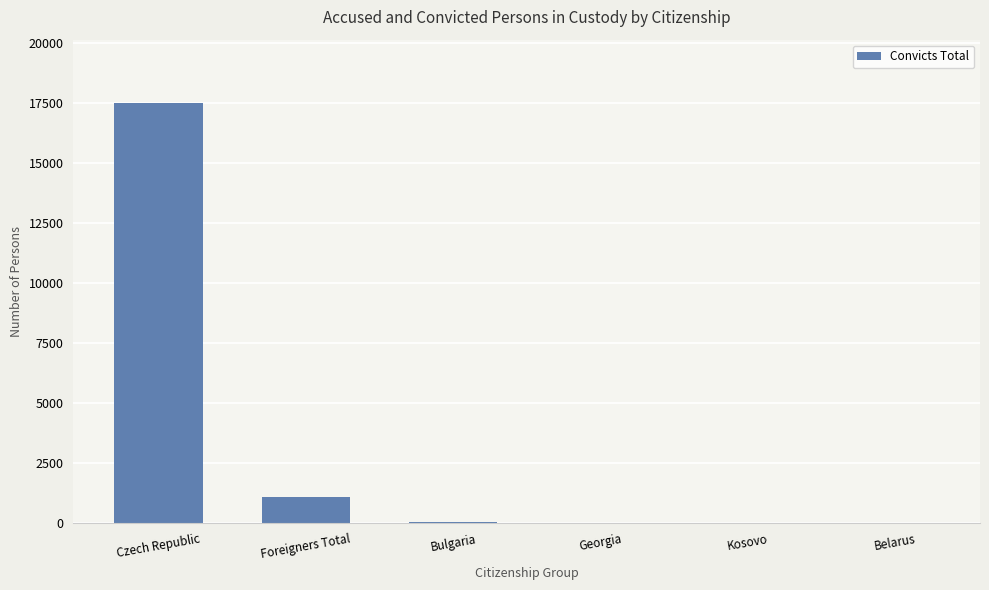

Between Kosovo and Foreigners Total, which is larger?

Foreigners Total